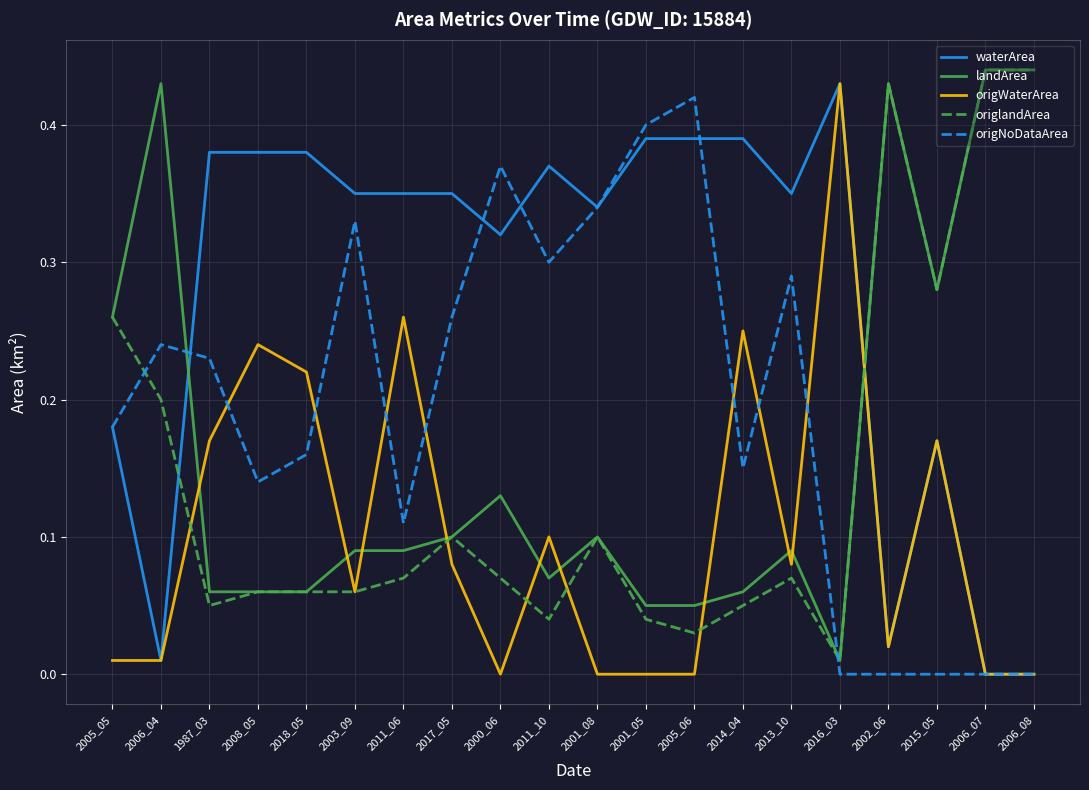

What are all the series names shown in the legend?

waterArea, landArea, origWaterArea, origlandArea, origNoDataArea